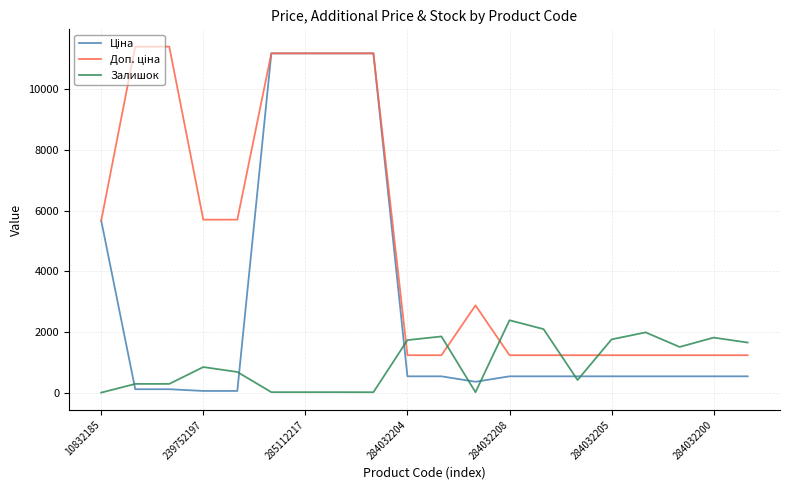

What is the maximum value shown in the chart?

11410.0